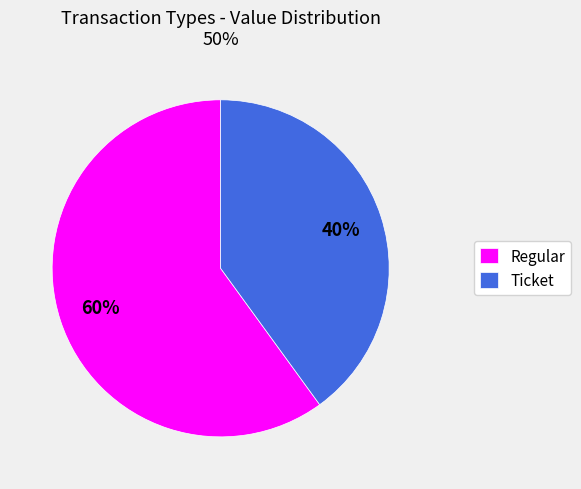

To the nearest percent, what percentage of the pie is Regular?

60%